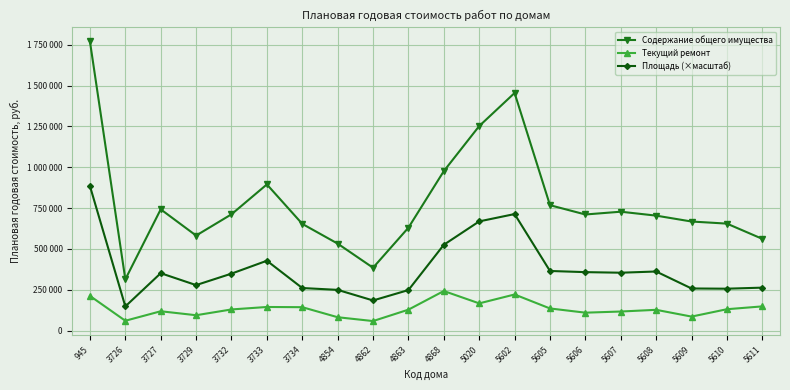

The value of Содержание общего имущества at 4862 is 384980.5. True or false?

True